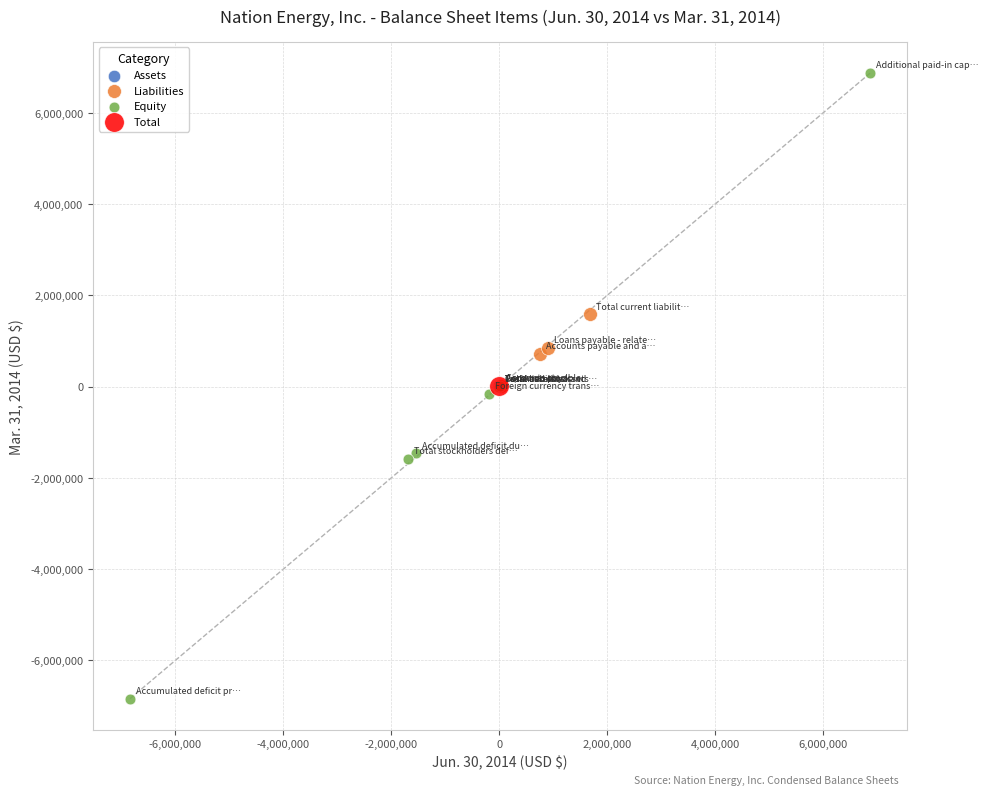

Which series contains the highest Y value?

Equity